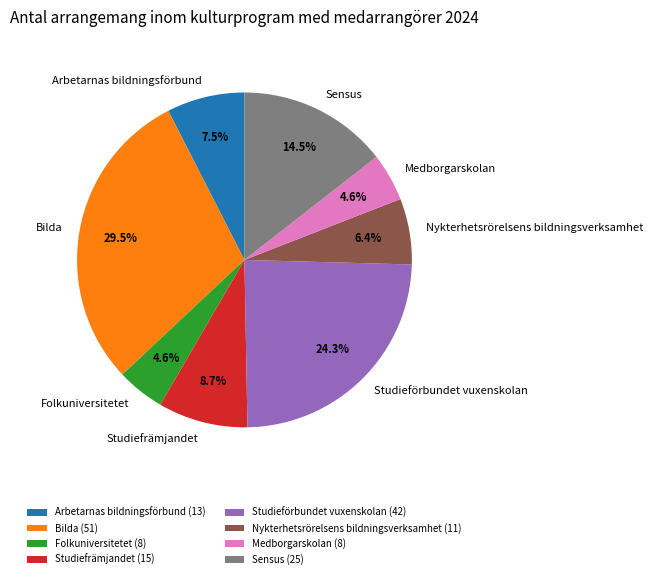

How much of the chart is everything except Studieförbundet vuxenskolan?

75.7%